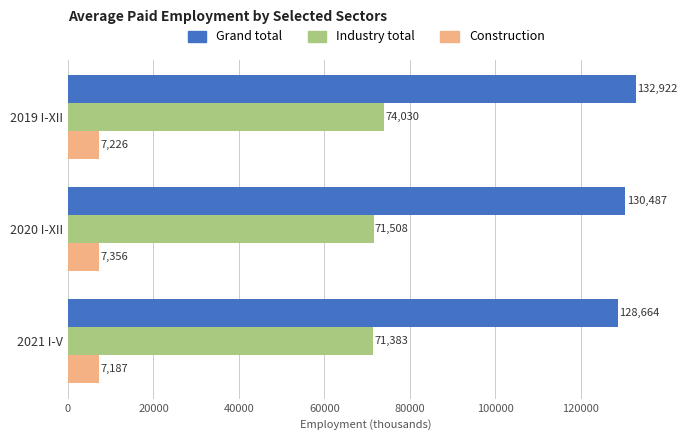

At which label is Grand total closest to 130793?

2020 I-XII